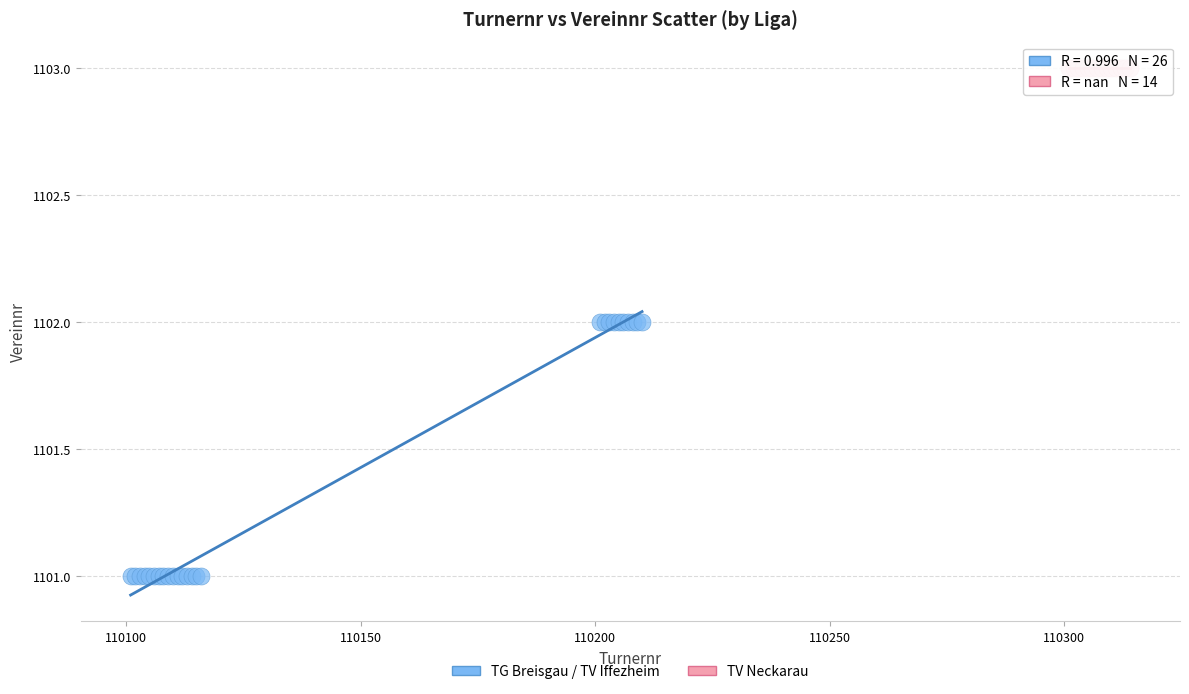

Which series contains the highest Y value?

TV Neckarau